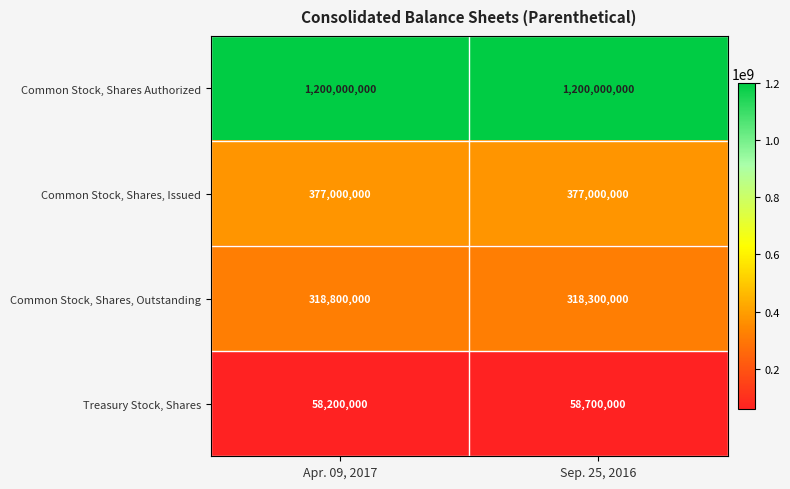

True or false: Common Stock, Shares, Issued has a value of 377000000 at Sep. 25, 2016.

True